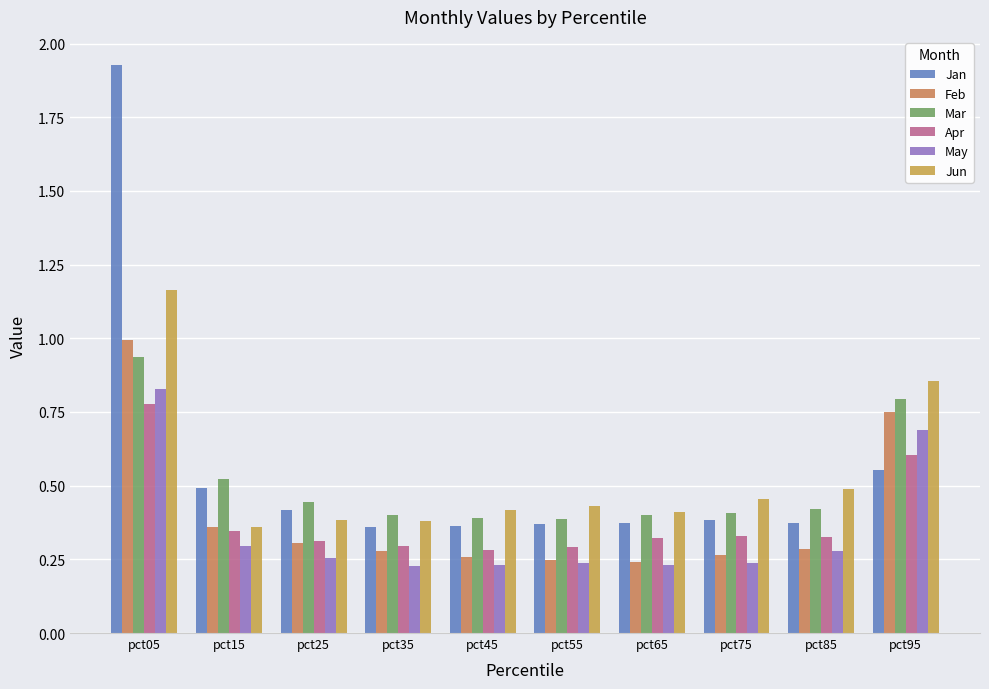

Rank the categories by Jun value from highest to lowest.

pct05, pct95, pct85, pct75, pct55, pct45, pct65, pct25, pct35, pct15